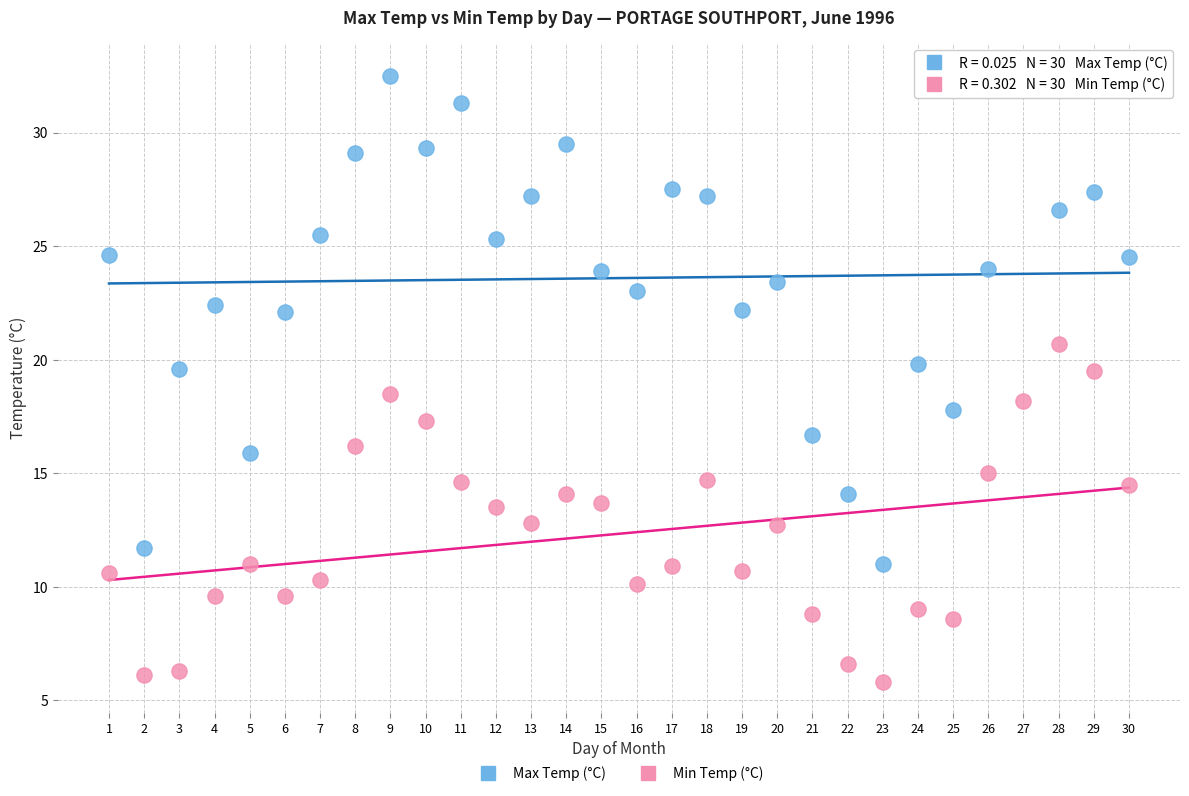

Across all data points, what is the range of Y values (max minus min)?

26.8